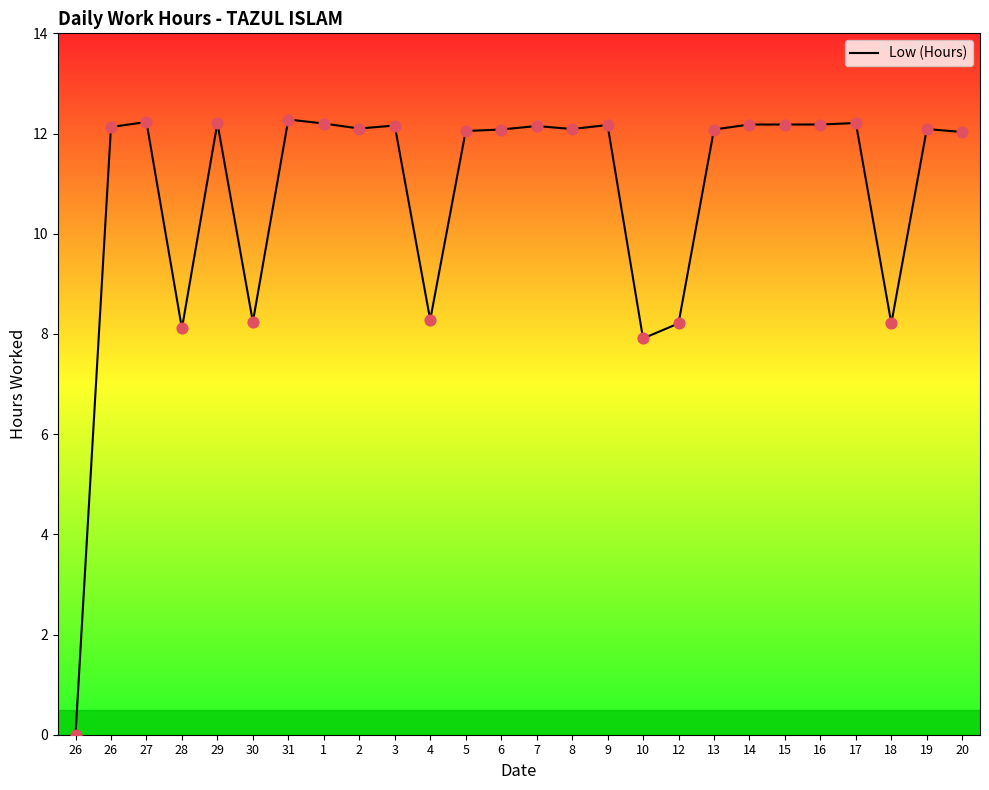

What is the change in value from 31 to 20?

-0.2